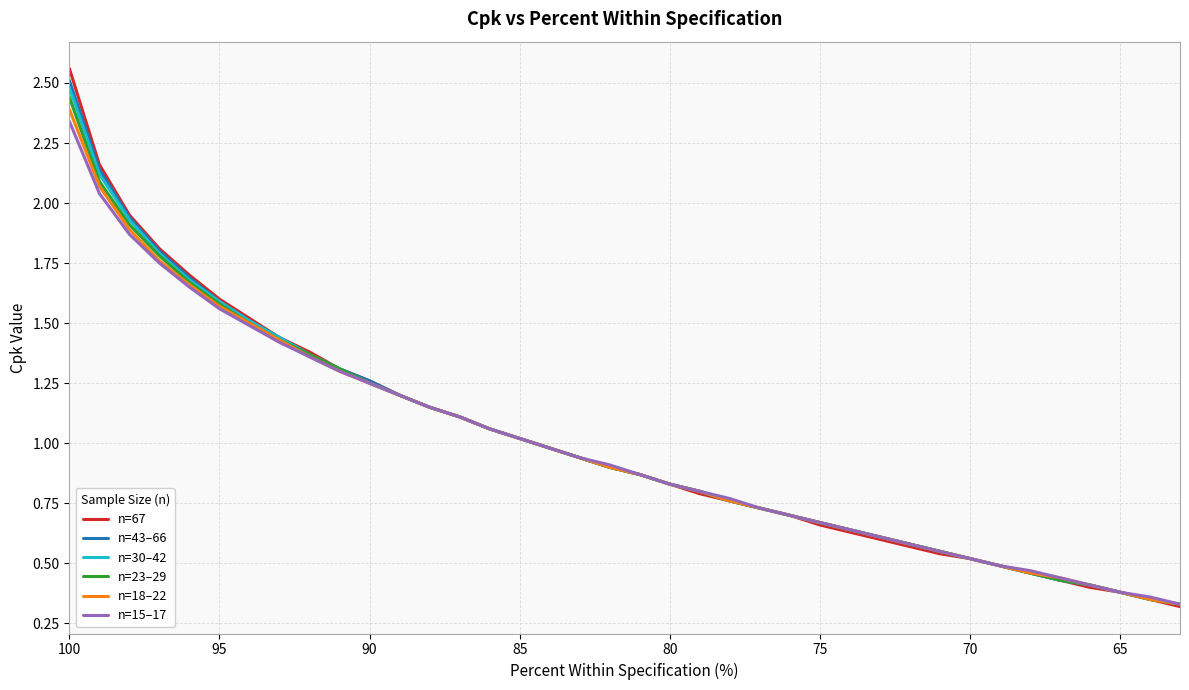

The n=67 series shows 0.9 at 65. True or false?

False